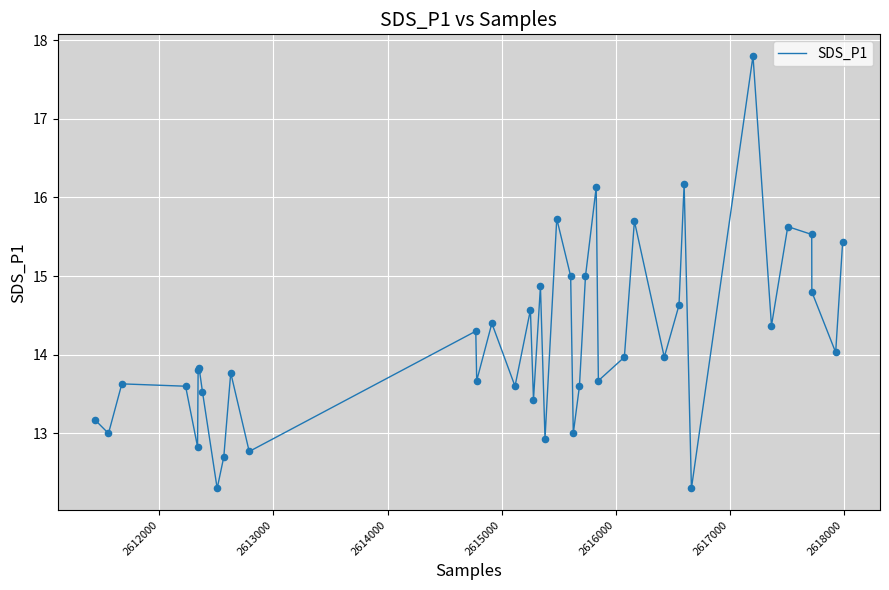

What is the smallest value displayed?

12.3